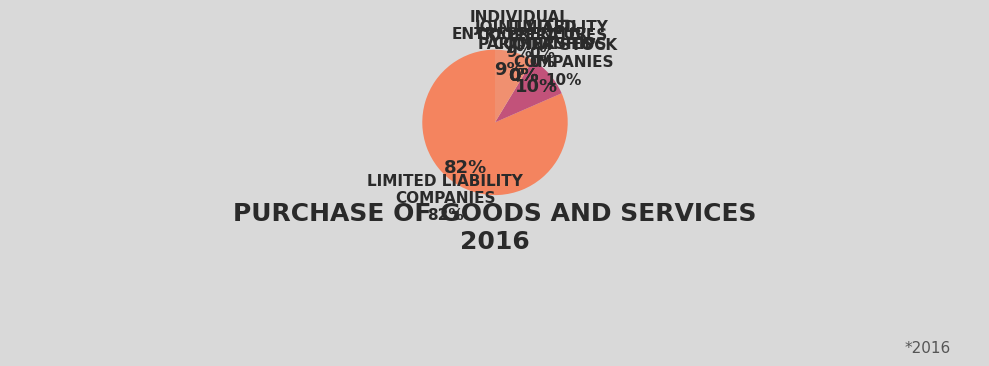

To the nearest percent, what is the combined percentage of Limited liability companies and Limited partnerships?

82%